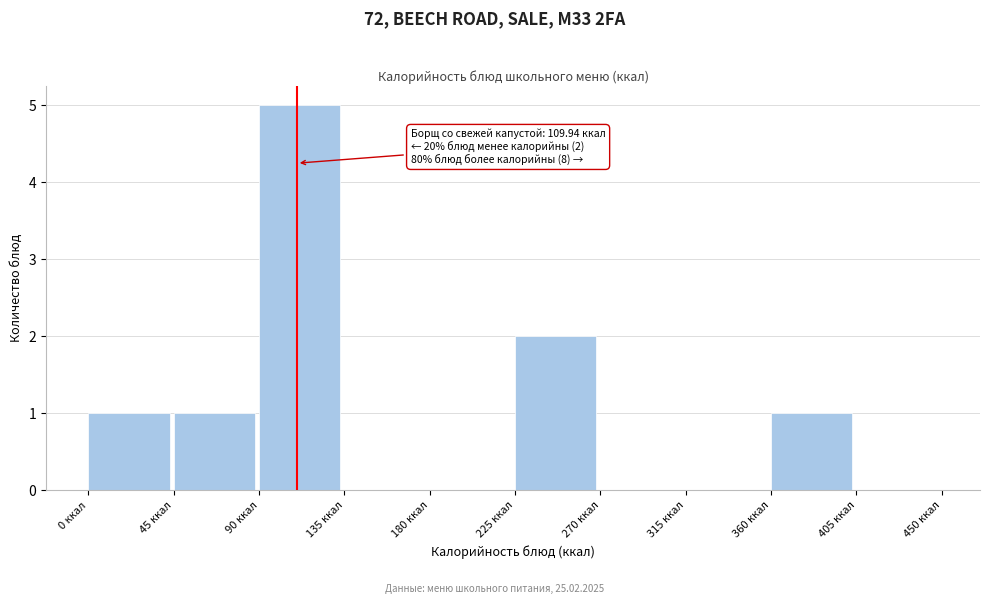

Which range on the x-axis has the tallest bar?

90 to 135